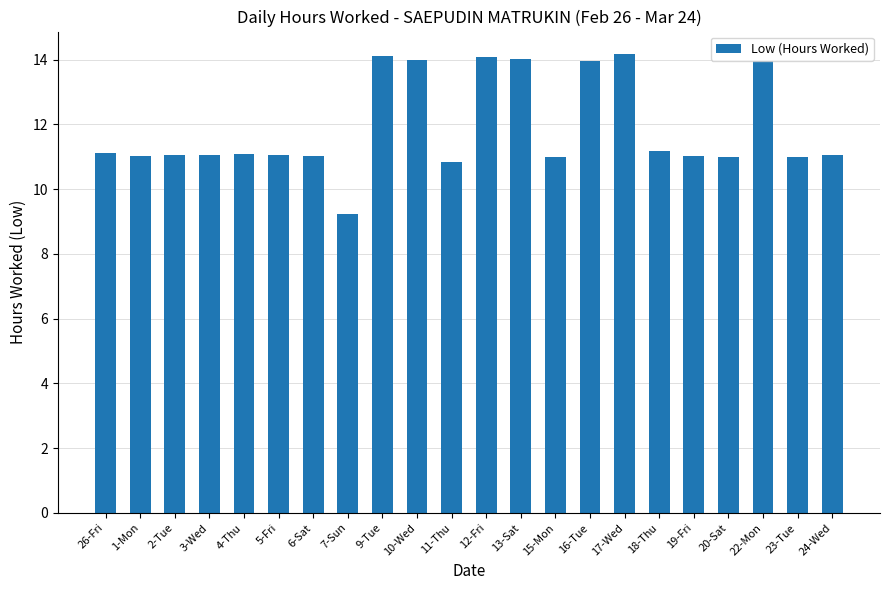

At which category does the chart reach its minimum across all series?

7-Sun